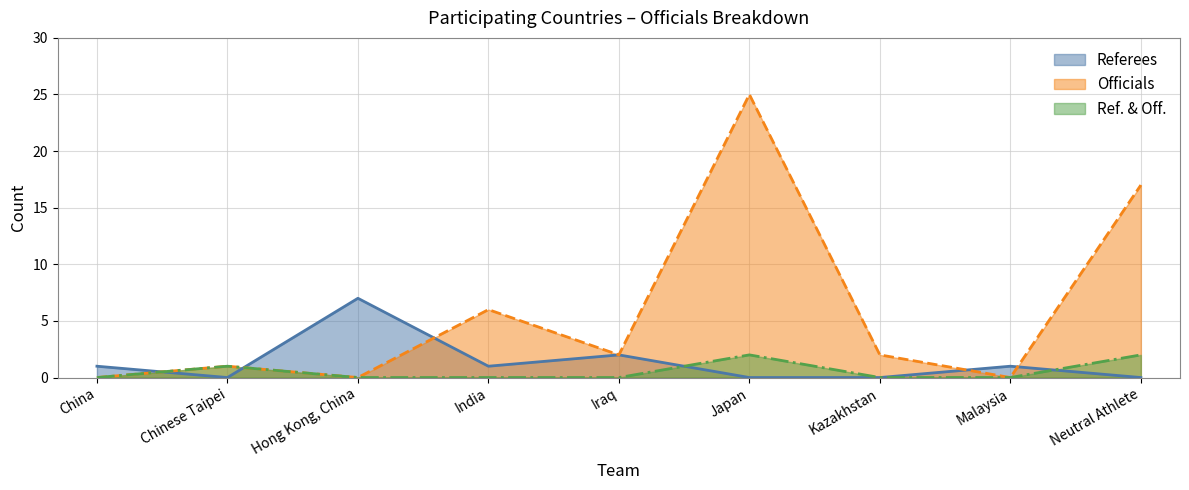

What are all the series names shown in the legend?

Referees, Officials, Ref. & Off.